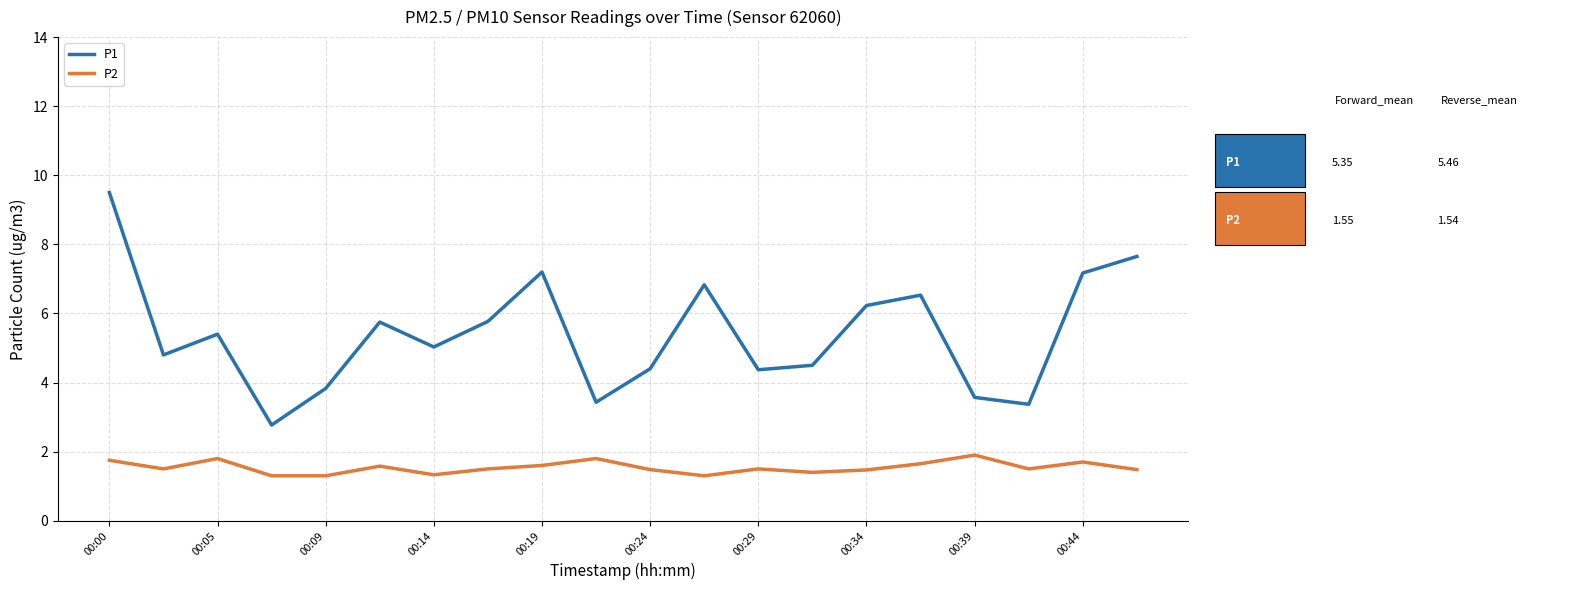

What is the difference between the maximum and minimum values in the P2 series?

0.6